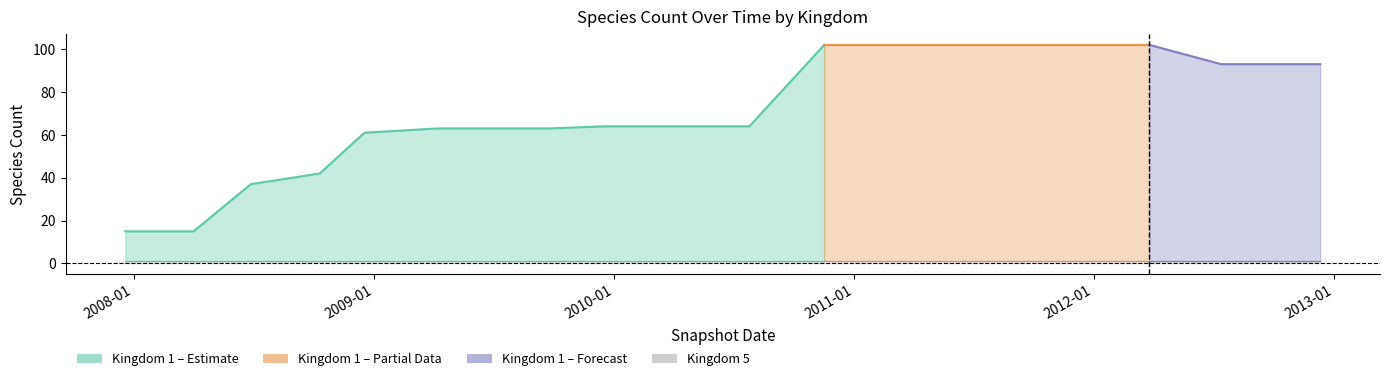

What is the difference between the second highest and second lowest values in the kingdom_1 series?

87